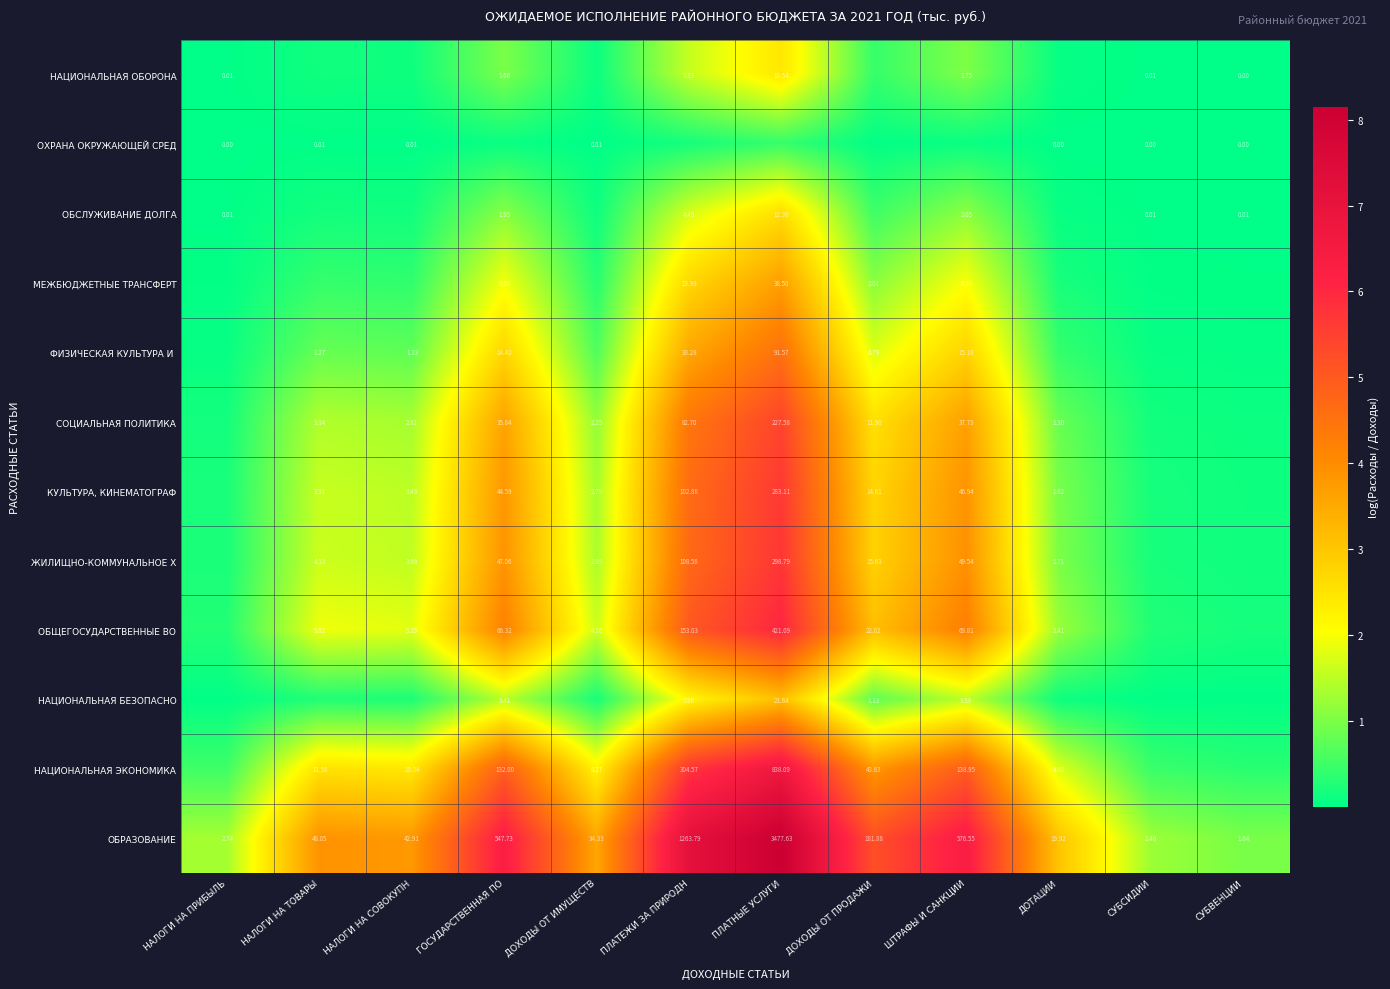

At which label does ОБРАЗОВАНИЕ reach its minimum?

СУБВЕНЦИИ